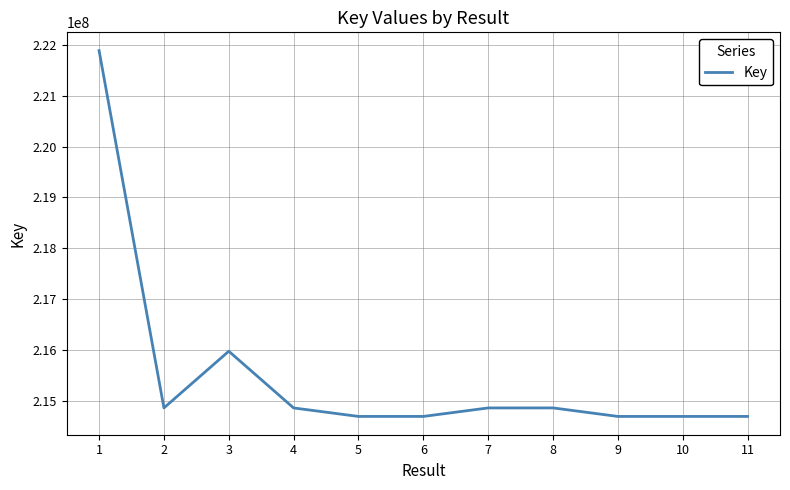

Does the chart have visible grid lines?

Yes